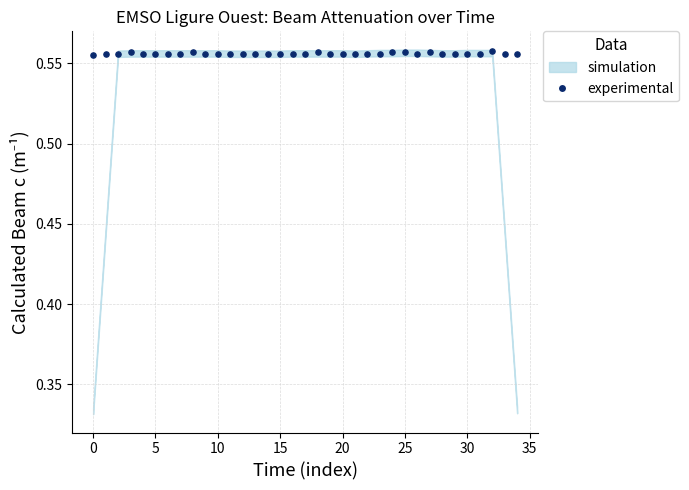

How many data points are displayed?

35